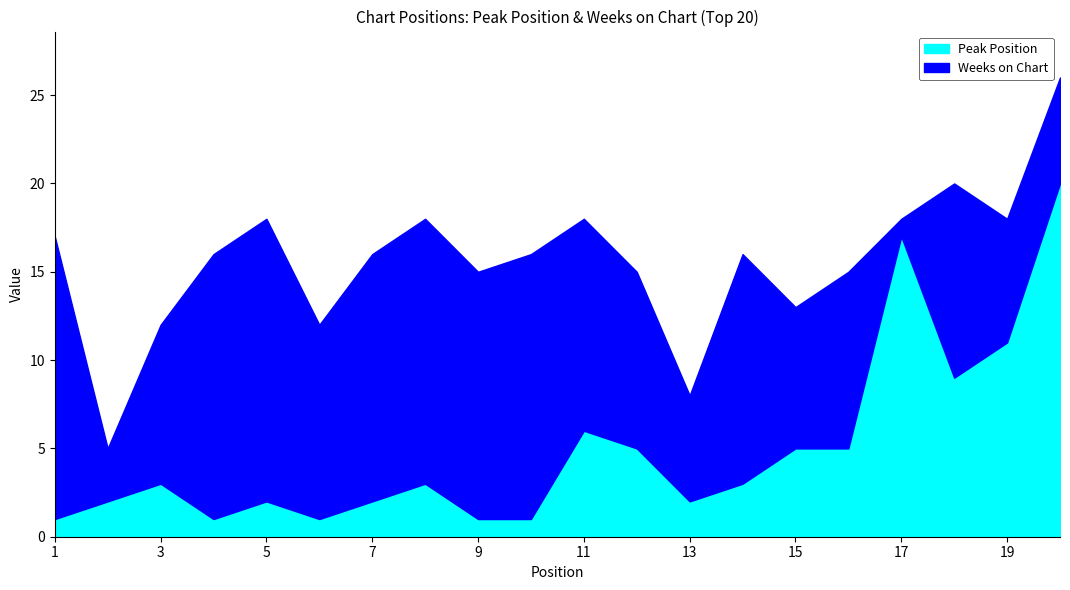

The chart shows a value of 11 at 19. True or false?

True